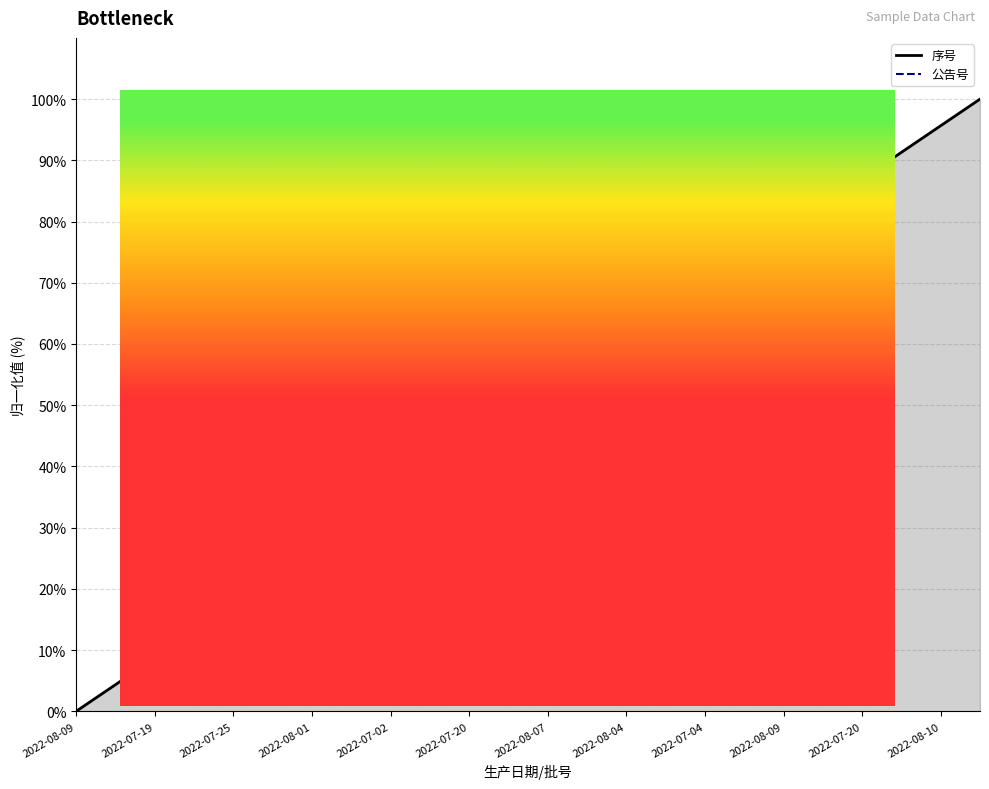

Count the number of categories in the chart.

24